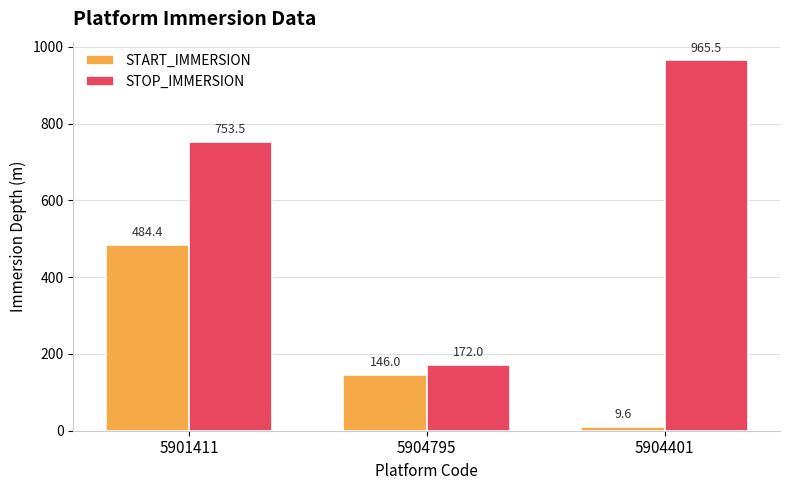

What is the spread (max minus min) of values at 5904401?

955.9